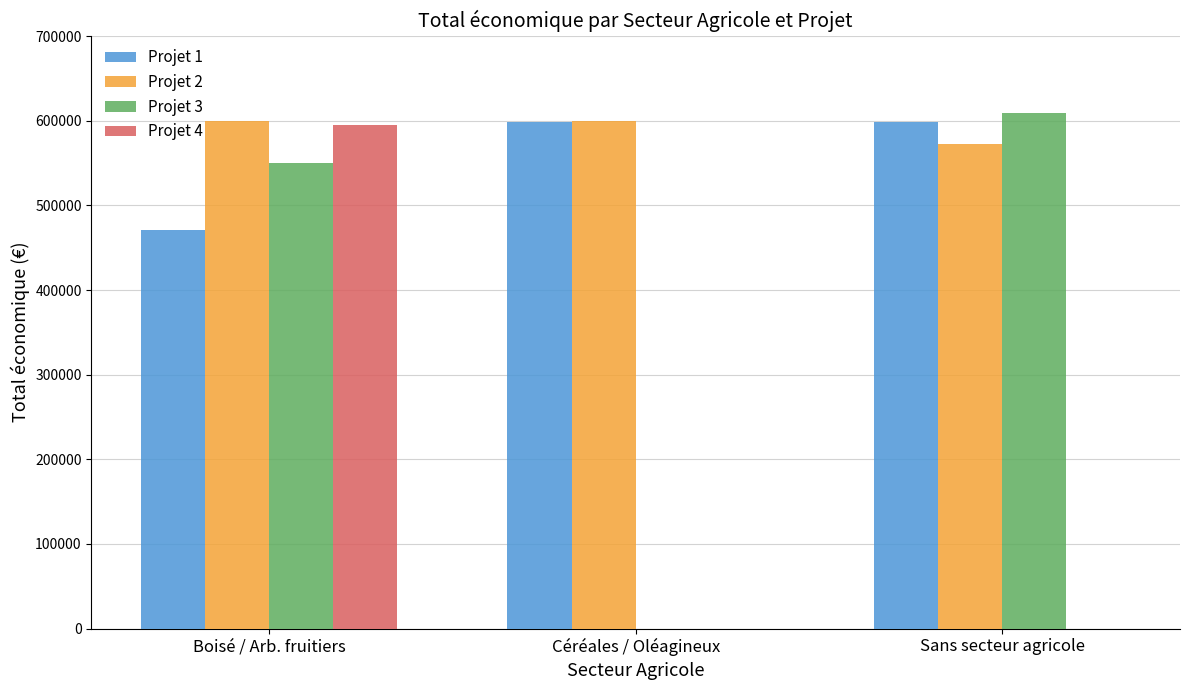

Between Boisé / Arb. fruitiers and Céréales / Oléagineux, which series saw the biggest shift?

Projet 4